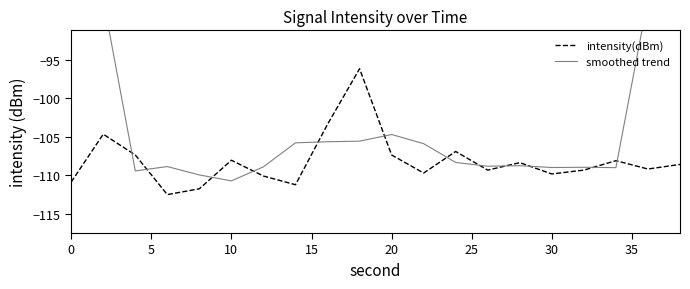

Is it true that intensity(dBm) equals -167.2 at 20?

False